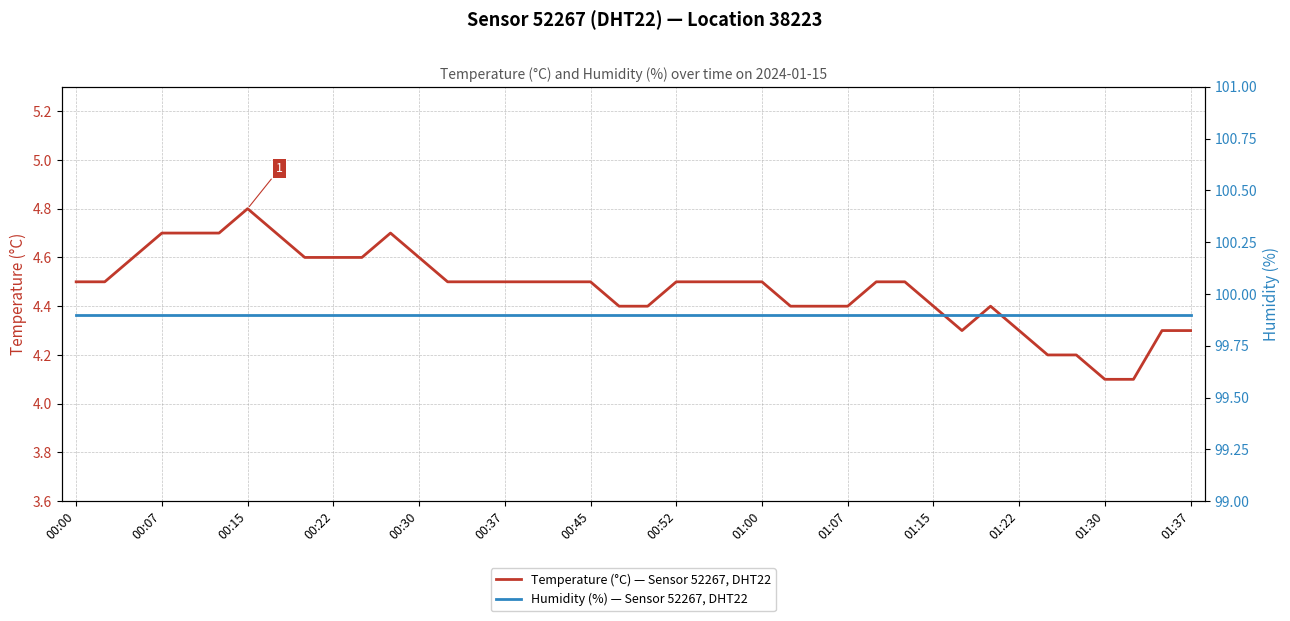

List the series in order of their overall mean, lowest first.

Temperature (°C) — Sensor 52267, DHT22, Humidity (%) — Sensor 52267, DHT22